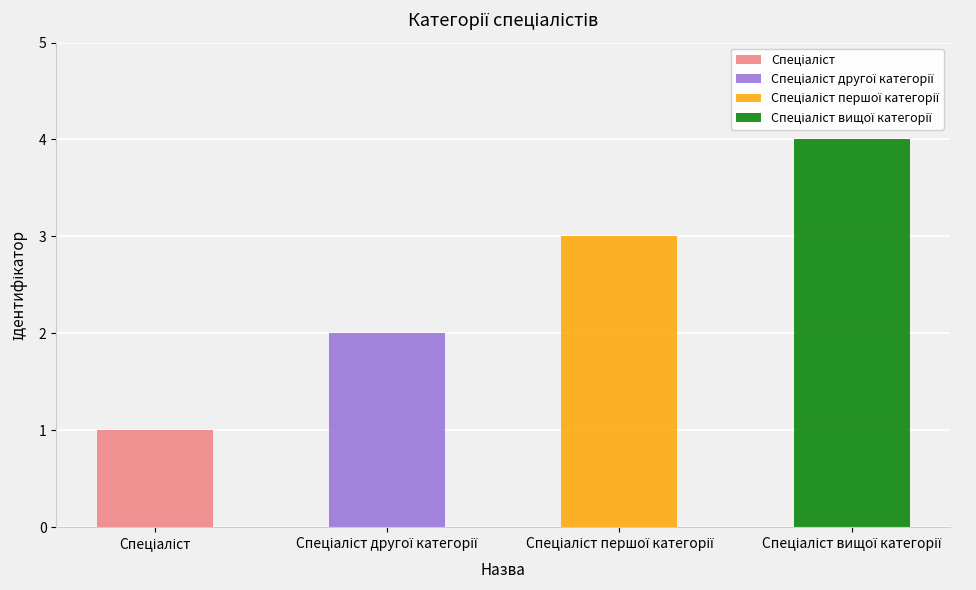

What is the sum of all values?

10